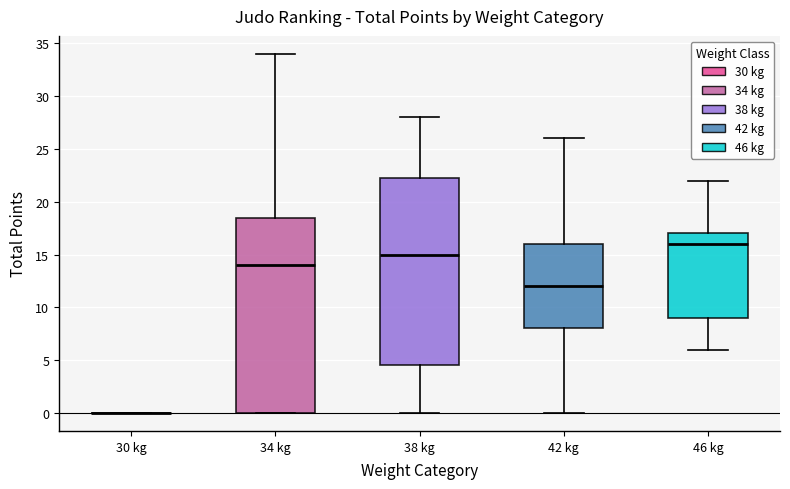

Reading left to right, transcribe this box plot: for each box, give where its median line is, the range the box spans, and where its two whiskers end, as read against the y-axis. The values are not printed on the chart, so give them approximately, as read against the axis.

30 kg: box collapsed to a line at 0.0, whiskers 0.0 to 0.0
34 kg: median 14.0, box 0.0 to 18.5, whiskers 0.0 to 34.0
38 kg: median 15.0, box 4.5 to 22.5, whiskers 0.0 to 28.0
42 kg: median 12.0, box 8.0 to 16.0, whiskers 0.0 to 26.0
46 kg: median 16.0, box 9.0 to 17.0, whiskers 6.0 to 22.0